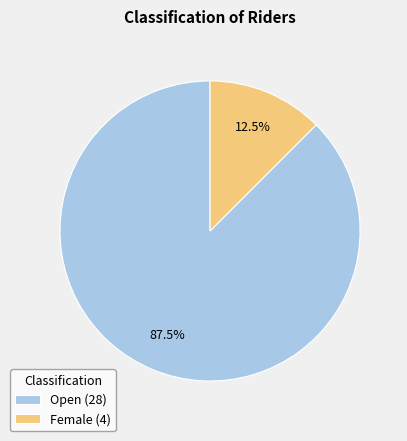

What is the smallest slice in the pie chart?

Female